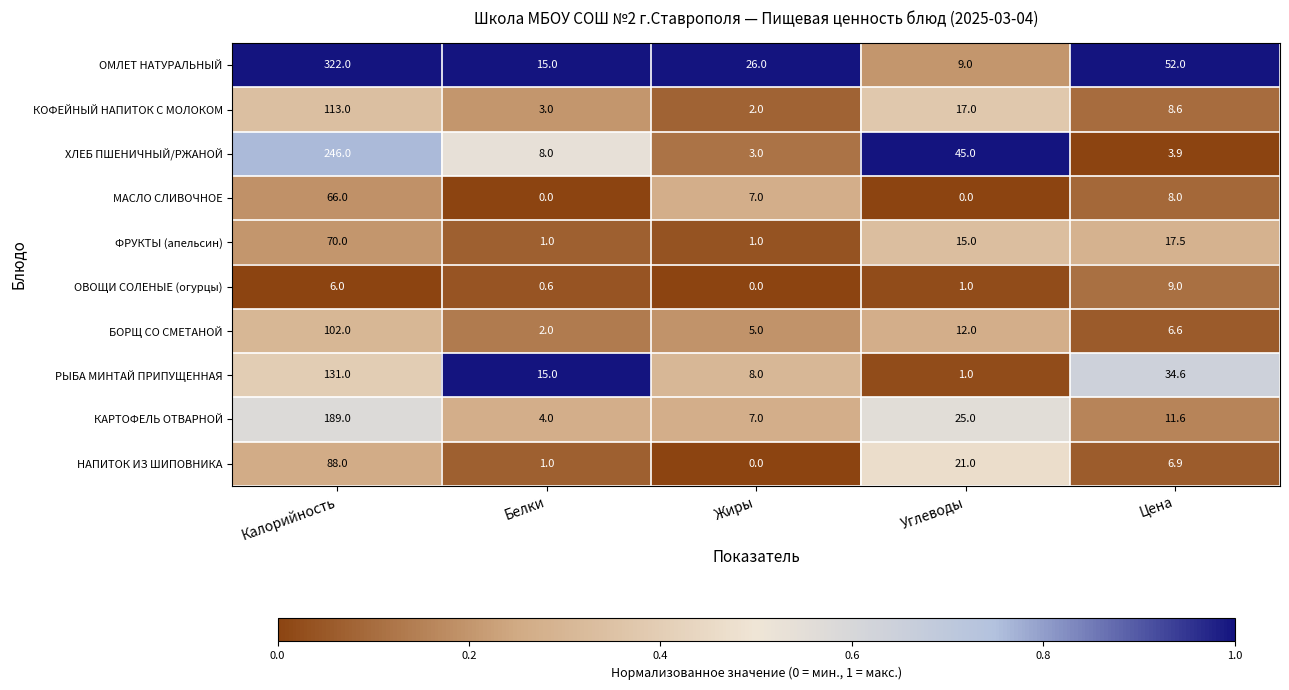

What is the maximum value shown in the chart?

322.0